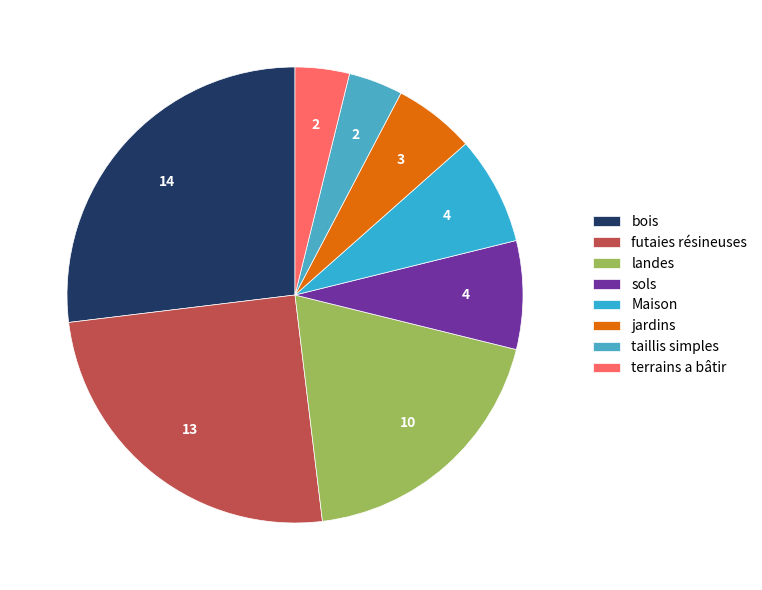

What percentage is the terrains a bâtir slice, to the nearest percent?

4%